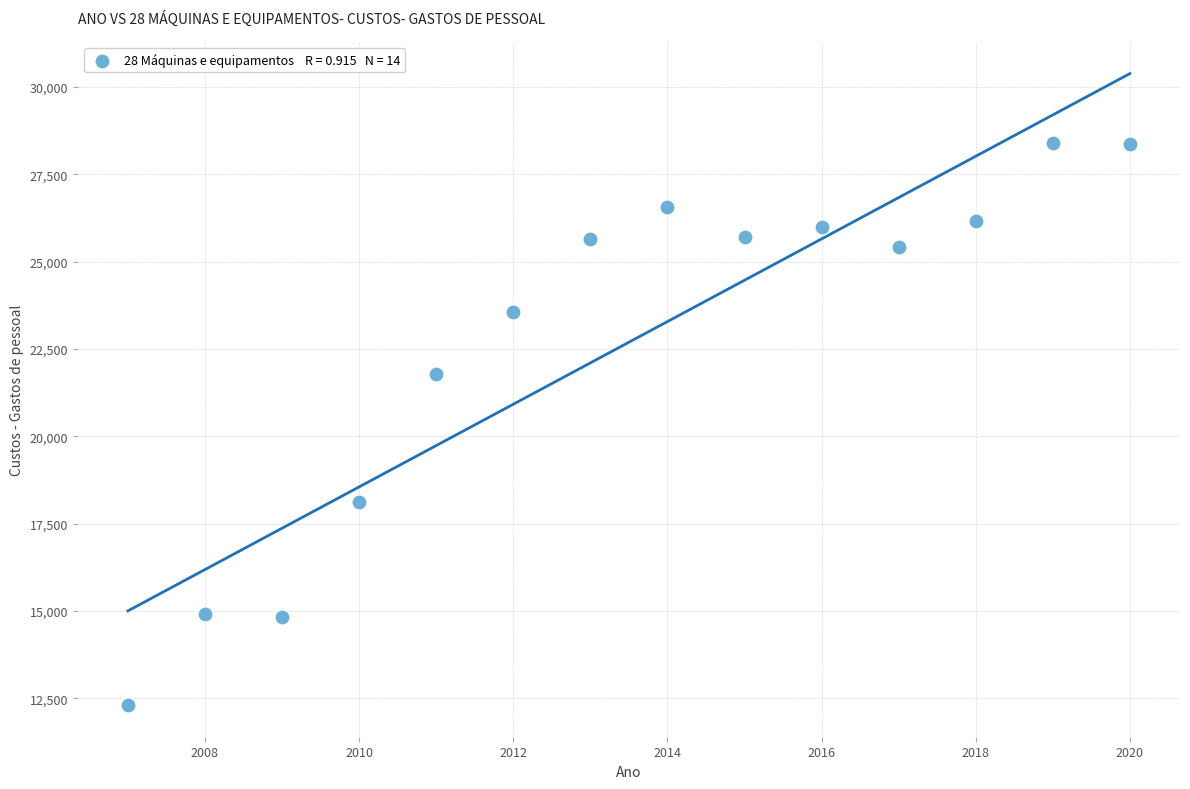

What is the range of X values (max minus min)?

13.0